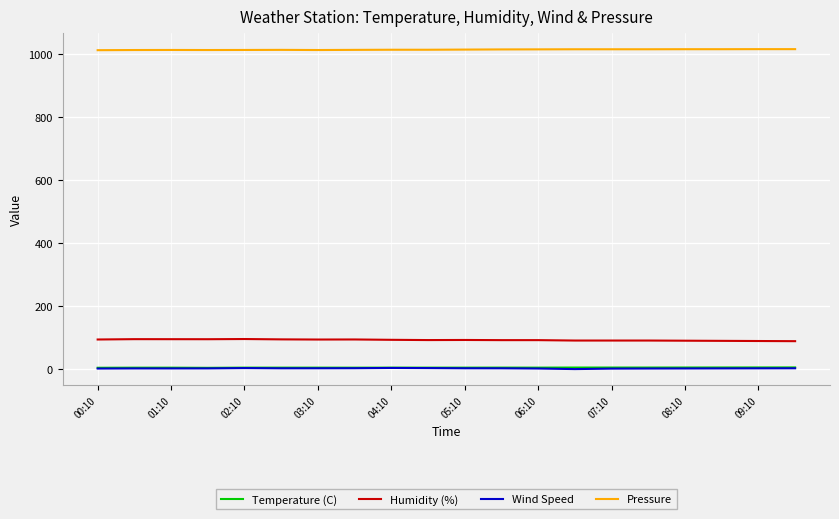

What is the maximum value shown in the chart?

1014.2